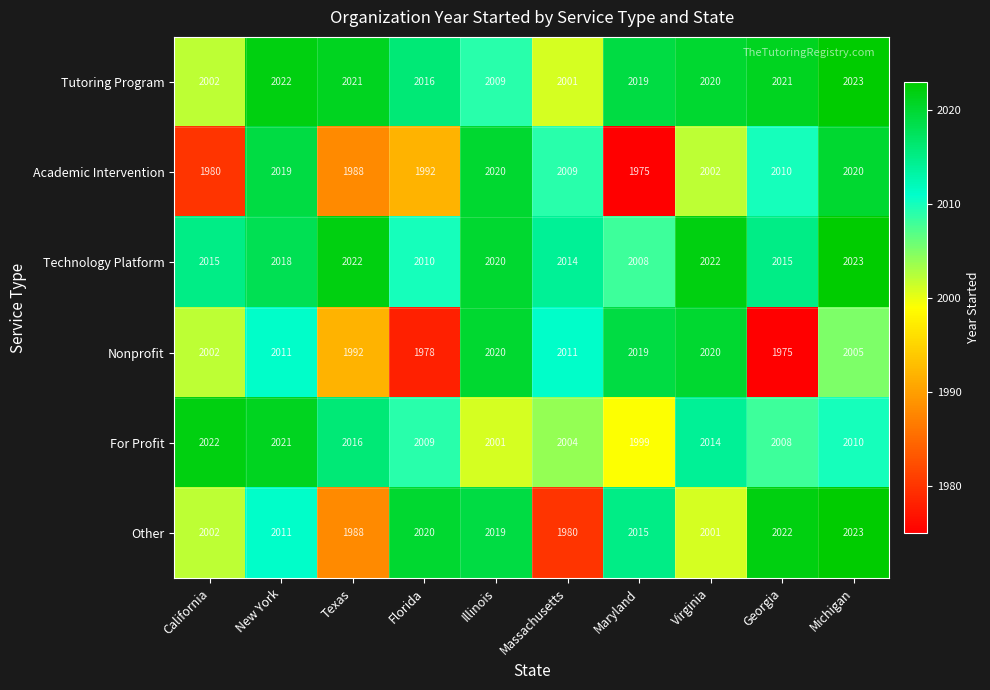

What is the minimum value shown in the chart?

1975